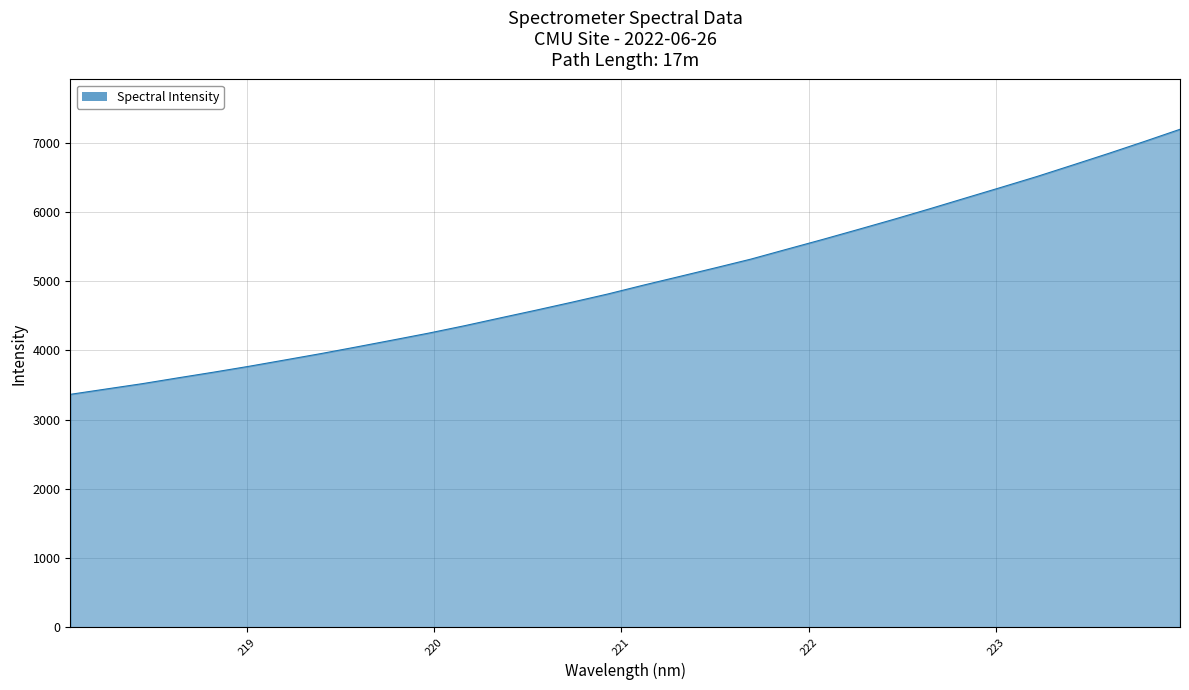

What is the smallest value displayed?

3364.1